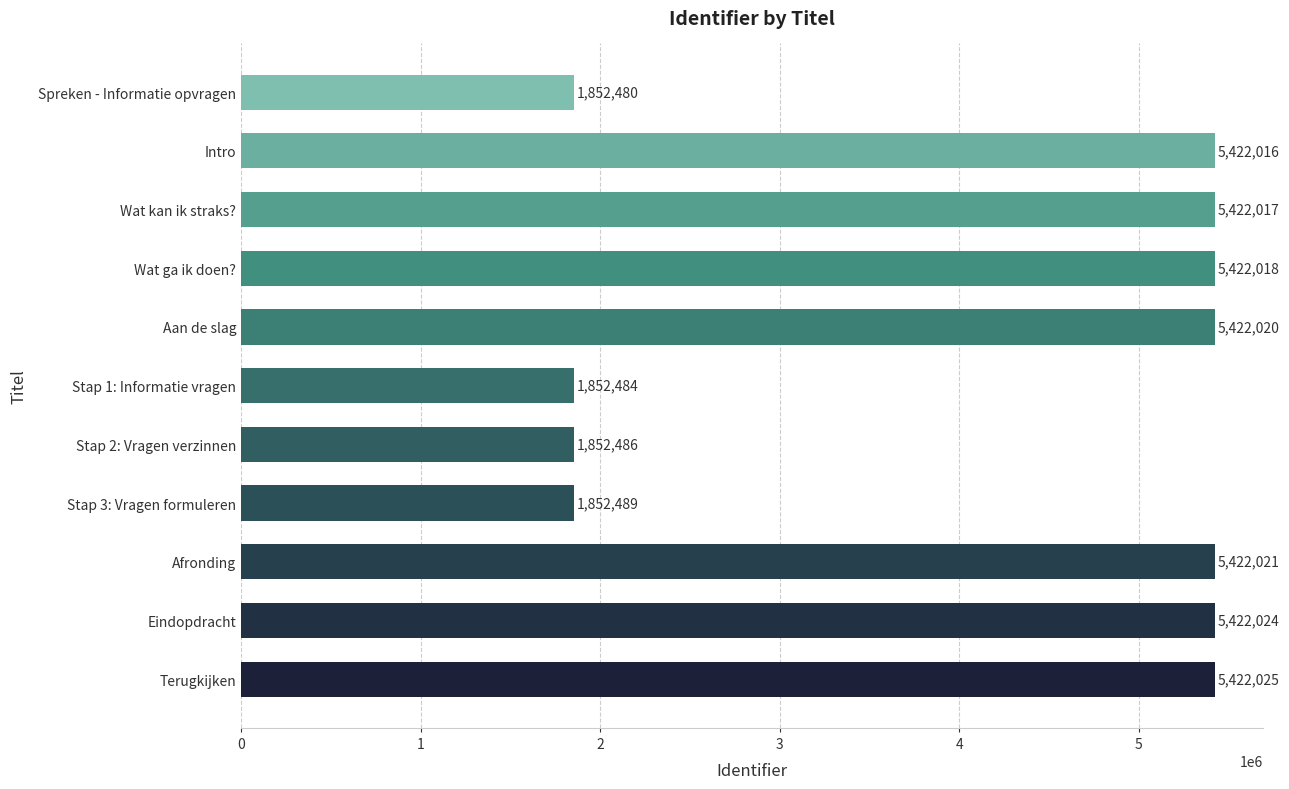

How many data points are less than 5422017?

5